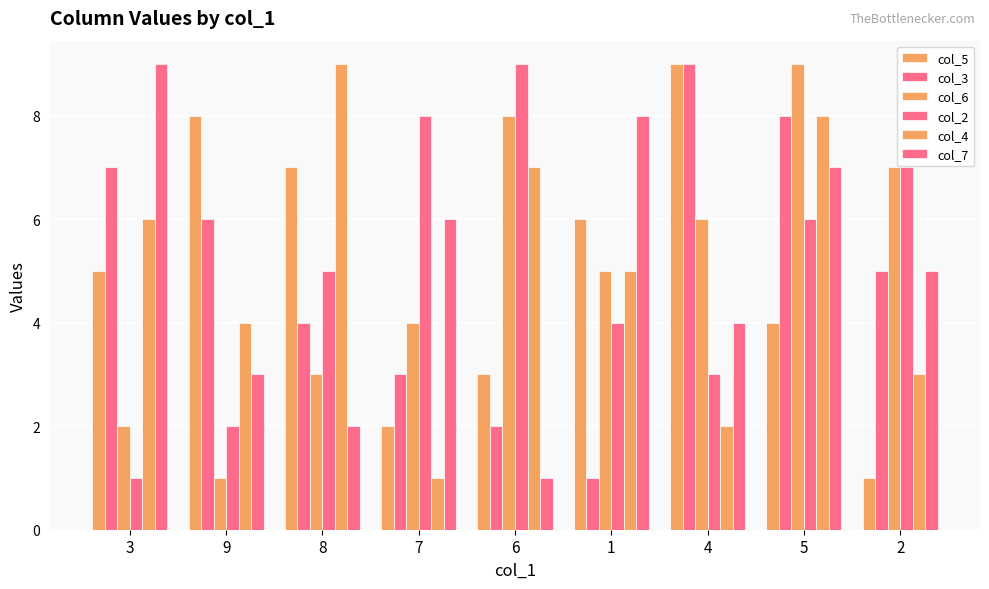

Is the value of col_2 at 5 greater than the value of col_5 at 1?

No